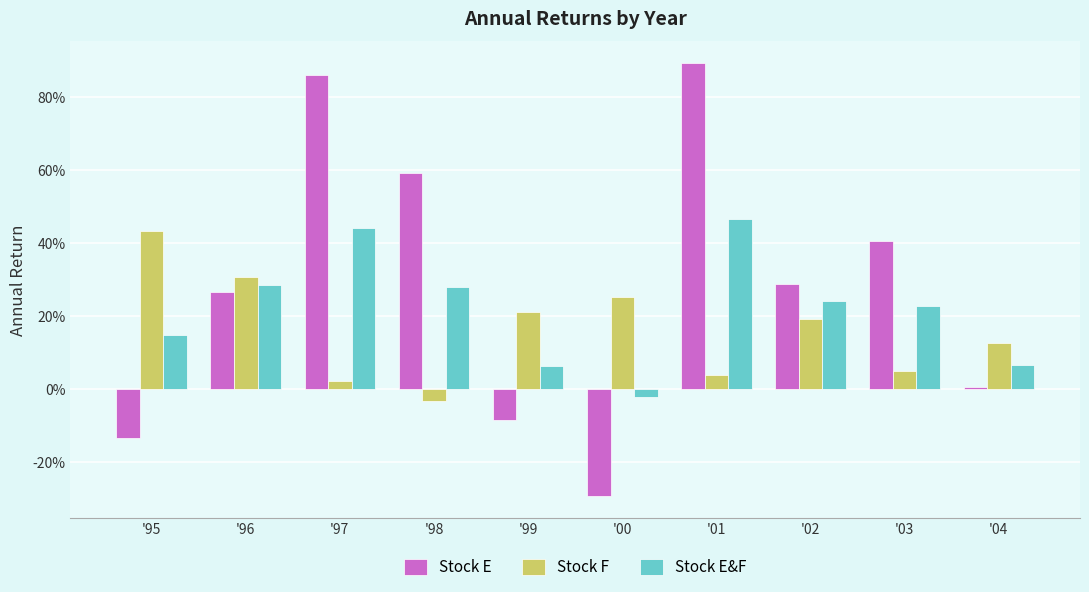

At which label does Stock E first exceed 0?

'96